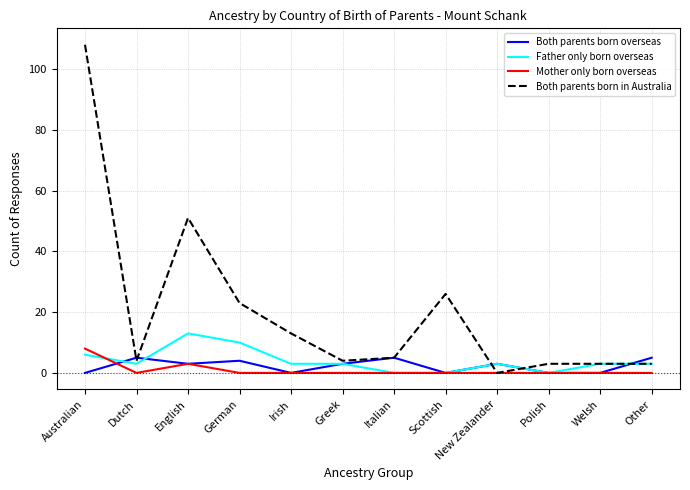

Reading left to right, what are all the values shown in this chart?

Both parents born overseas: Australian=0	Dutch=5	English=3	German=4	Irish=0	Greek=3	Italian=5	Scottish=0	New Zealander=3	Polish=0	Welsh=0	Other=5
Father only born overseas: Australian=6	Dutch=3	English=13	German=10	Irish=3	Greek=3	Italian=0	Scottish=0	New Zealander=3	Polish=0	Welsh=3	Other=3
Mother only born overseas: Australian=8	Dutch=0	English=3	German=0	Irish=0	Greek=0	Italian=0	Scottish=0	New Zealander=0	Polish=0	Welsh=0	Other=0
Both parents born in Australia: Australian=108	Dutch=4	English=51	German=23	Irish=13	Greek=4	Italian=5	Scottish=26	New Zealander=0	Polish=3	Welsh=3	Other=3